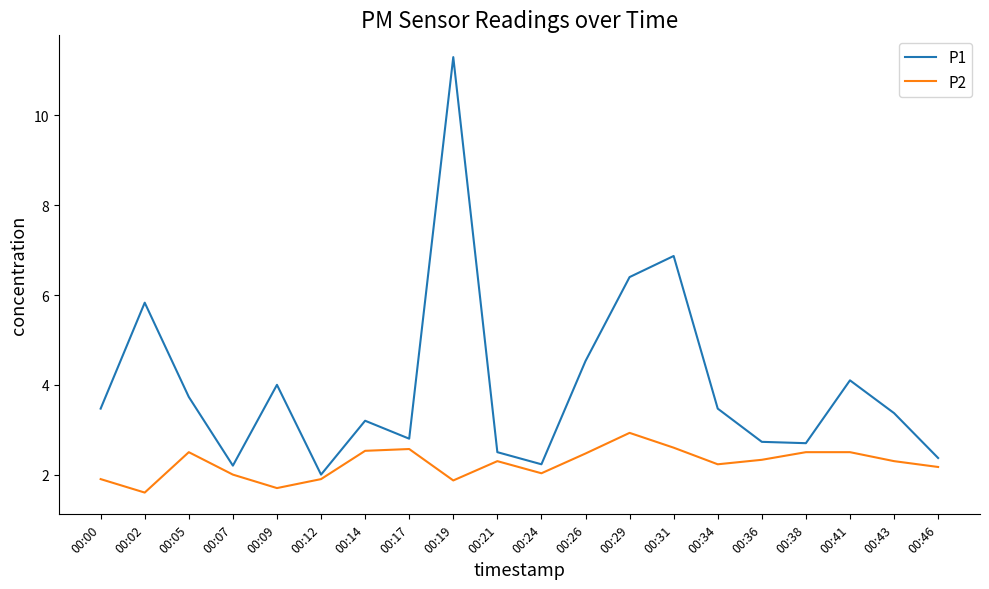

Where is P1 nearest to the value 6?

00:02